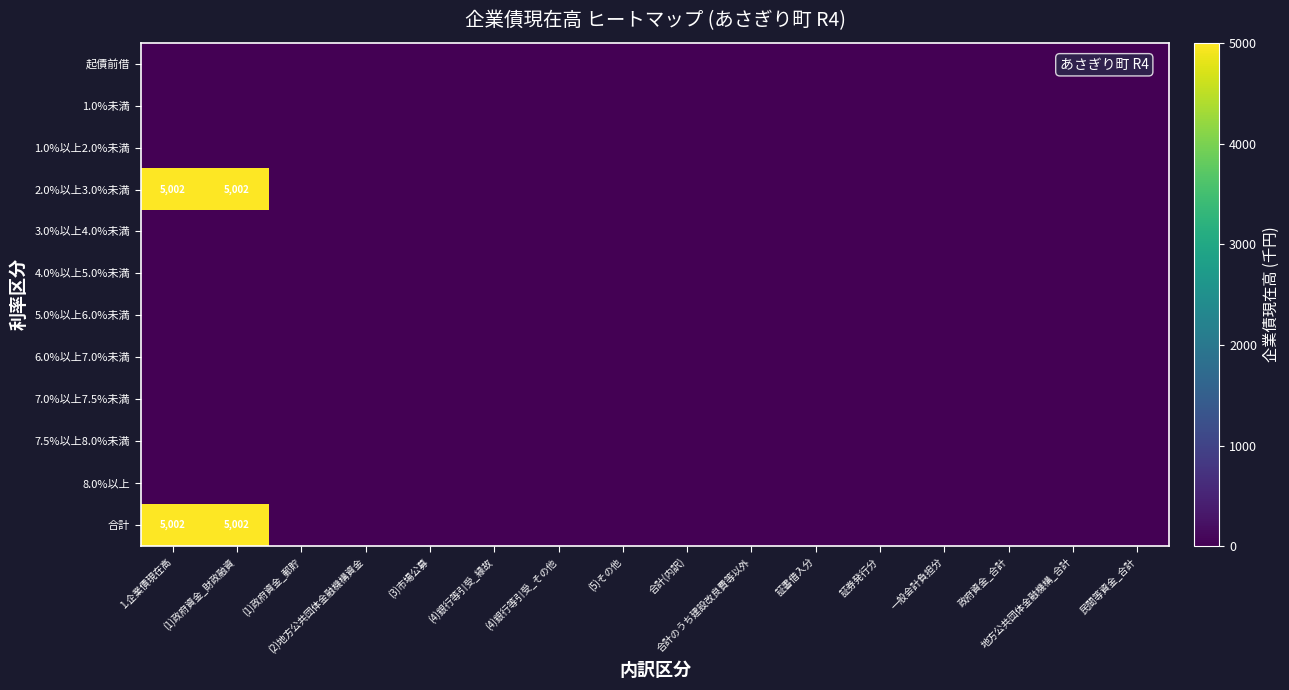

Which series has the largest total across all categories?

2.0%以上3.0%未満